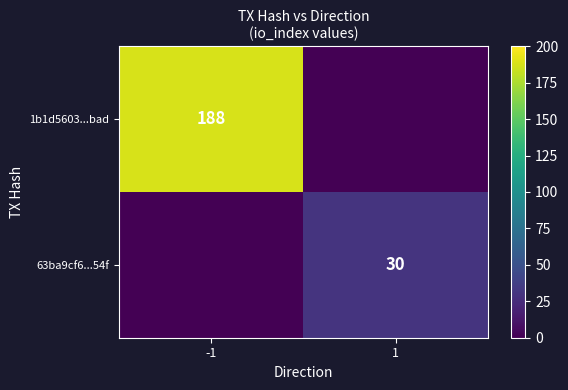

True or false: 63ba9cf6...54f has a value of 30 at 1.

True